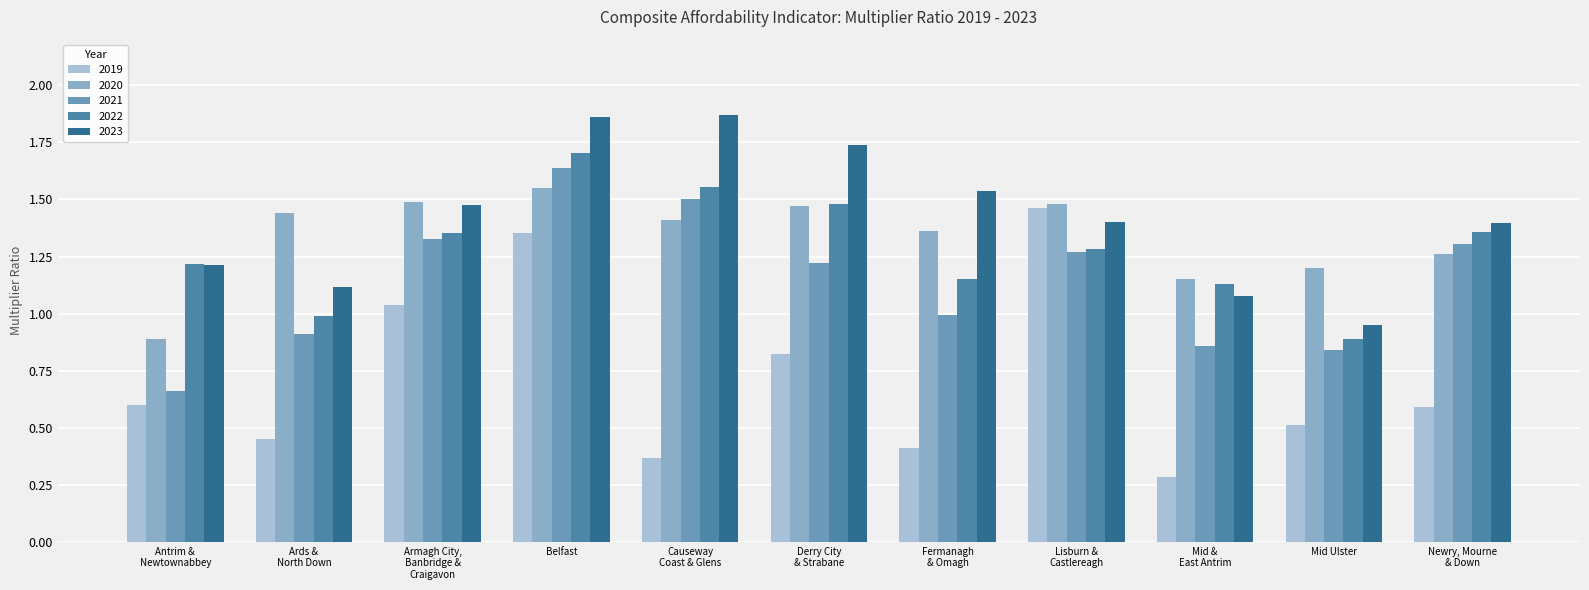

Rank the categories by 2021 value from lowest to highest.

Antrim &
Newtownabbey, Mid Ulster, Mid &
East Antrim, Ards &
North Down, Fermanagh
& Omagh, Derry City
& Strabane, Lisburn &
Castlereagh, Newry, Mourne
& Down, Armagh City,
Banbridge &
Craigavon, Causeway
Coast & Glens, Belfast